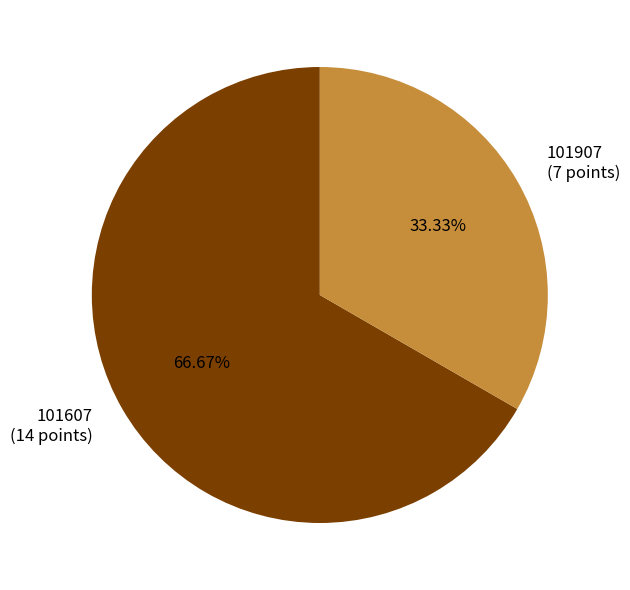

Combined, do 101607 and 101907 account for over 50%?

Yes